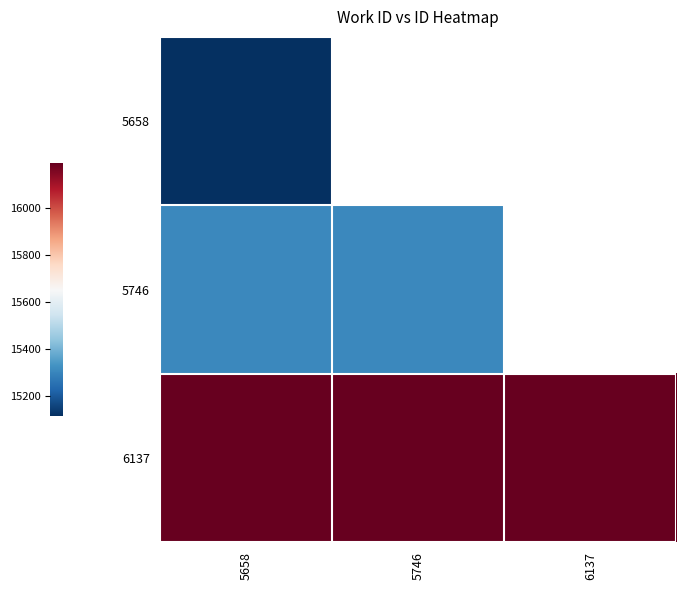

Rank the series at 5746 from lowest to highest value.

5658, 5746, 6137